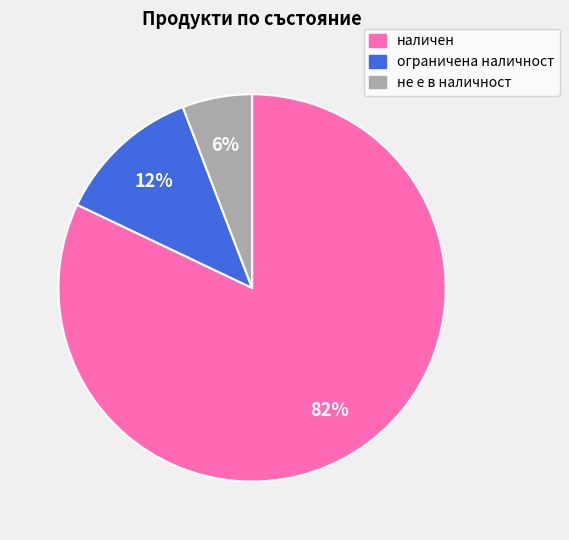

The наличен slice represents 82% of the pie. True or false?

True